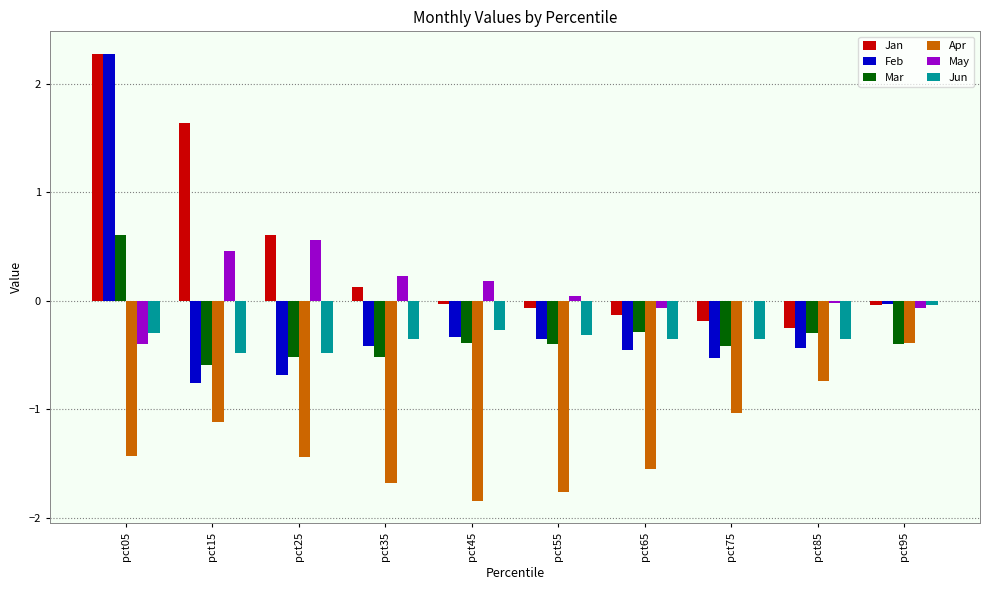

Which series has the widest spread of values?

Feb